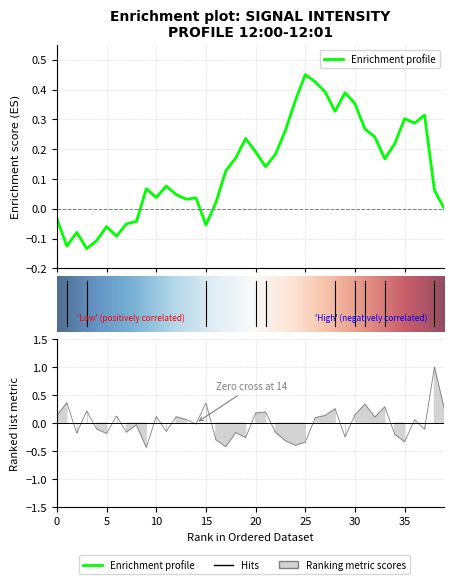

What value does the data have at 21?

0.2